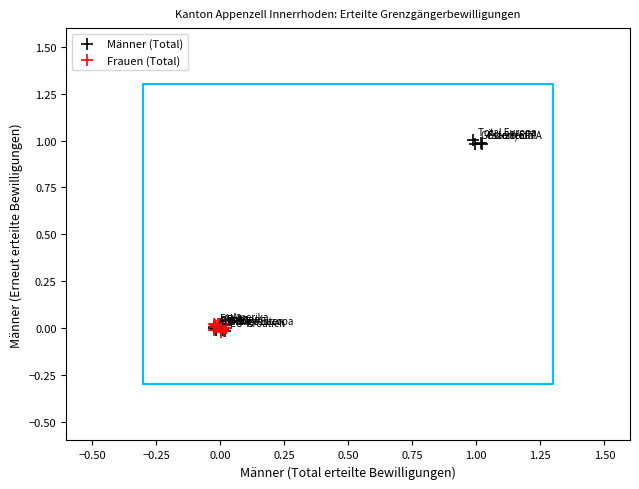

Which series reaches the maximum Y coordinate?

Männer (Total)